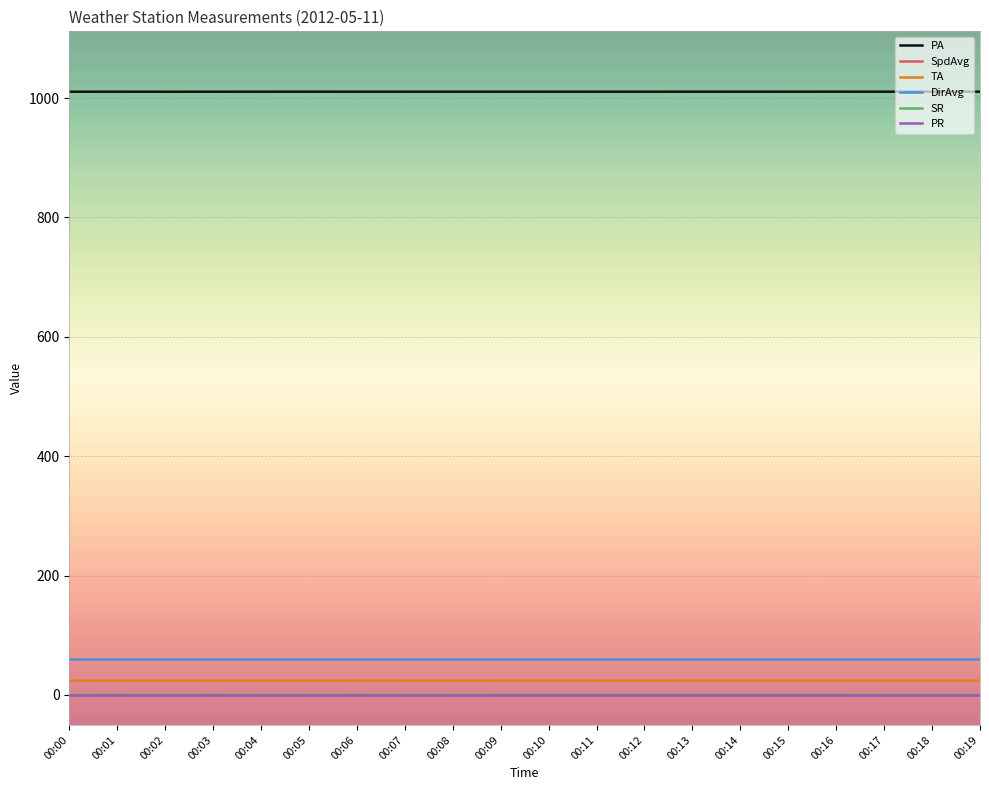

Where is the first local minimum for TA?

00:10